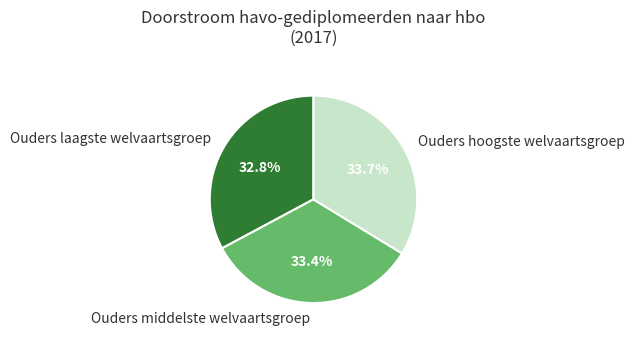

To the nearest percent, what is the combined percentage of Ouders middelste welvaartsgroep and Ouders laagste welvaartsgroep?

66%